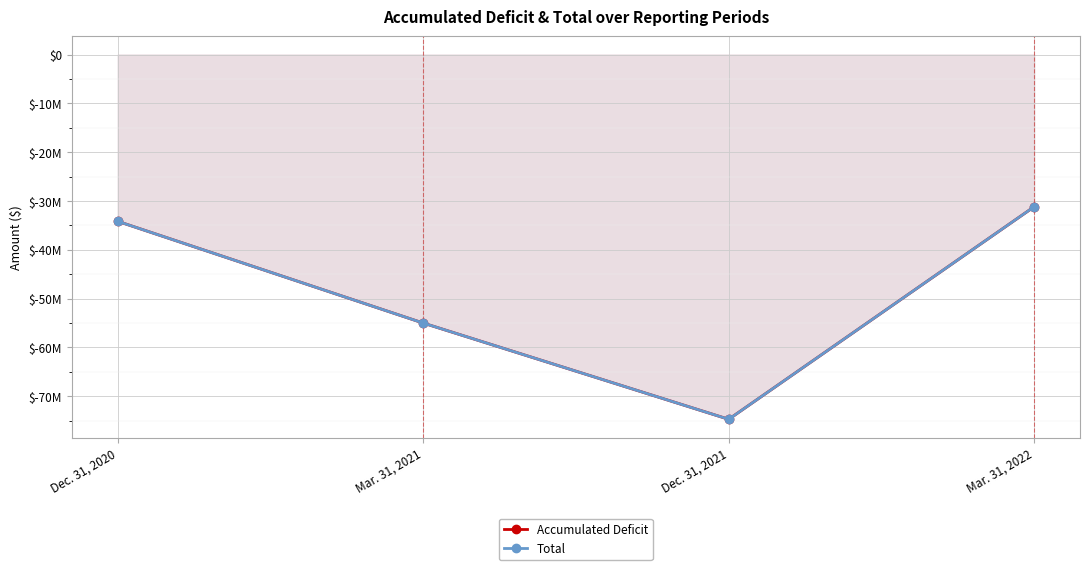

Reading right to left, extract all data points from this chart.

Accumulated Deficit: Mar. 31, 2022=-31174313	Dec. 31, 2021=-74718097	Mar. 31, 2021=-55003101	Dec. 31, 2020=-34161468
Total: Mar. 31, 2022=-31173813	Dec. 31, 2021=-74717597	Mar. 31, 2021=-55002601	Dec. 31, 2020=-34160968